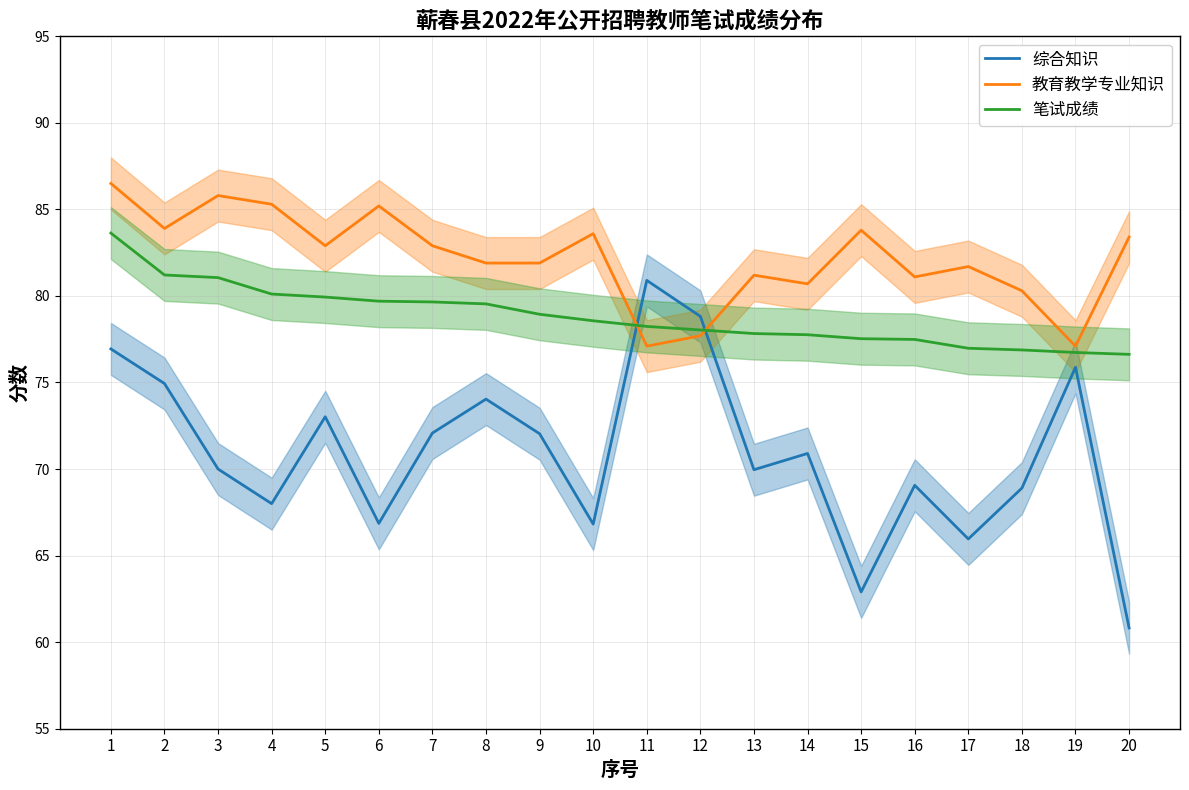

How many values in the 教育教学专业知识 series exceed 82?

10